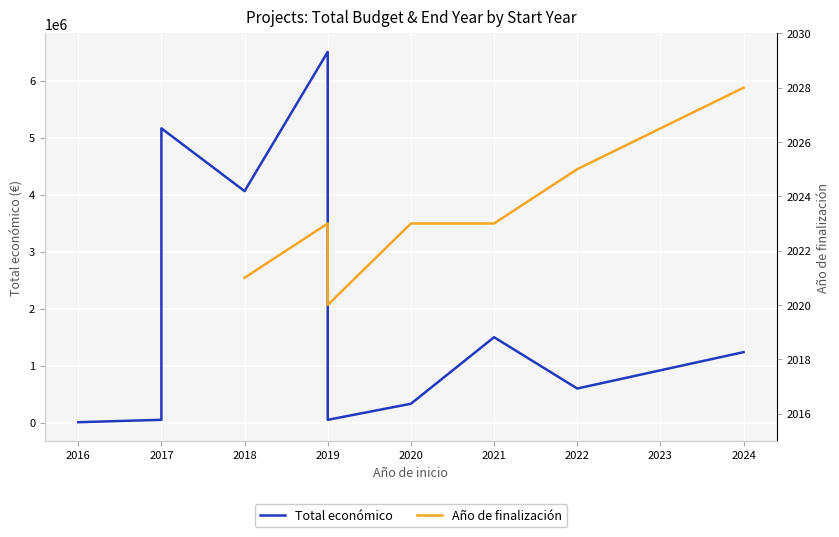

What is the difference between the maximum and minimum values in the Total económico series?

6496312.0